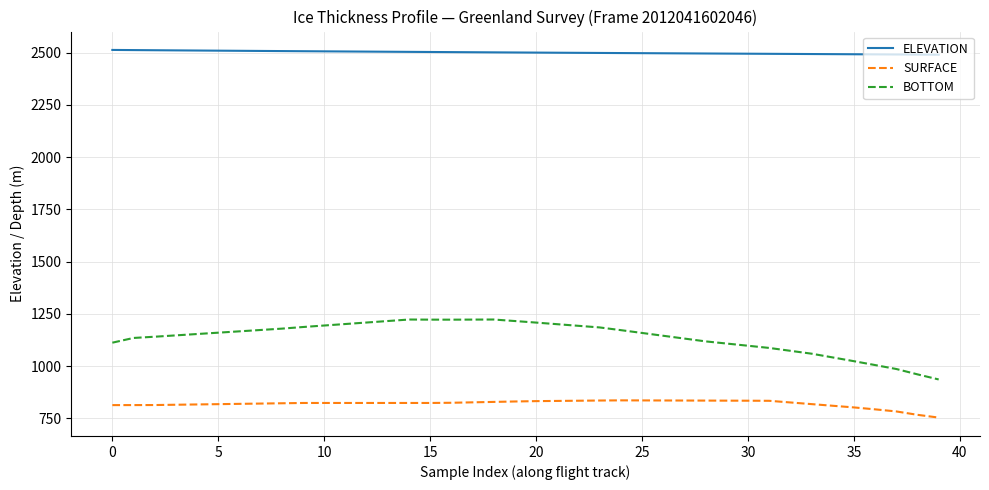

Rank the series by their average value, from lowest to highest.

SURFACE, BOTTOM, ELEVATION